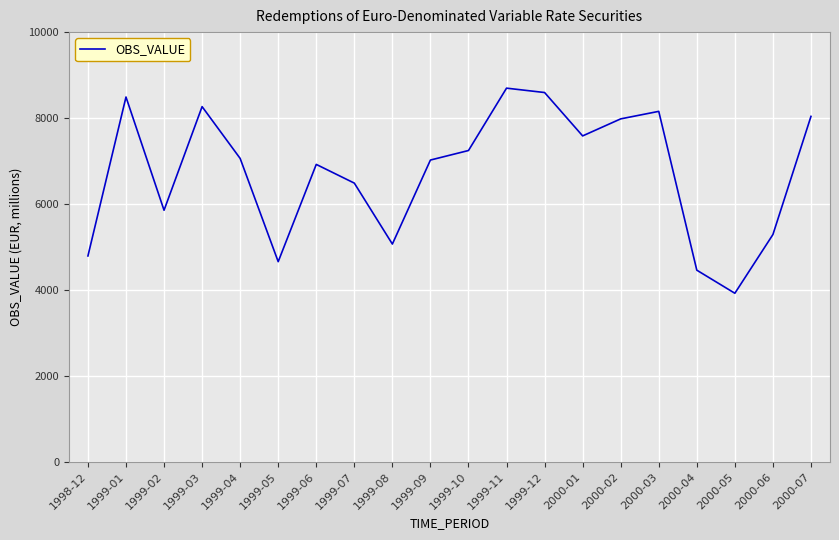

At which label is the value closest to 6313?

1999-07